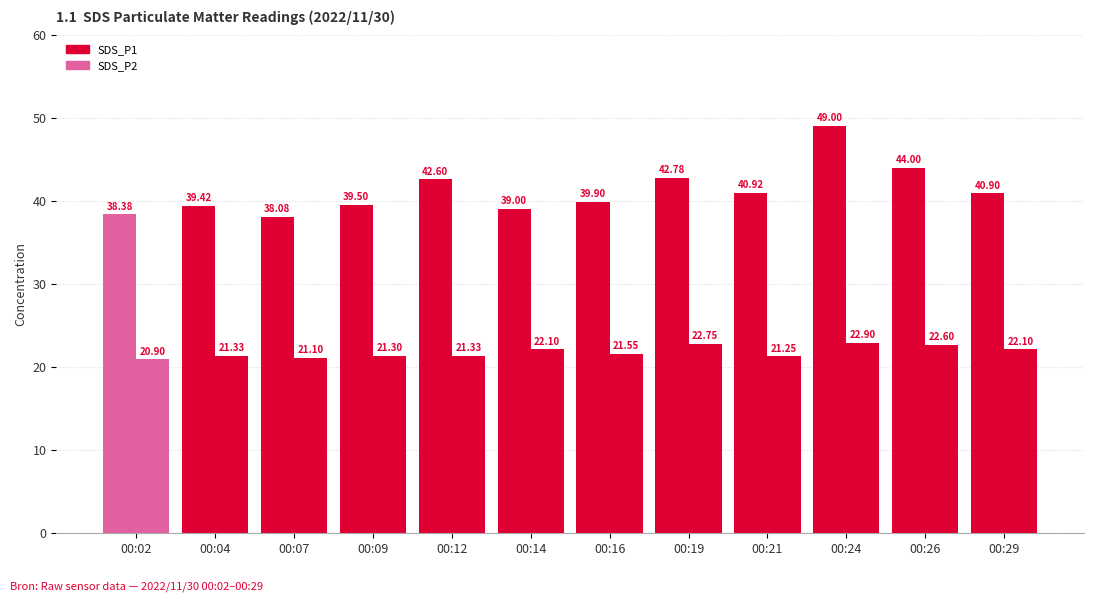

Reading left to right, list all the values displayed in this chart.

SDS_P1: 00:02=38.4	00:04=39.4	00:07=38.1	00:09=39.5	00:12=42.6	00:14=39.0	00:16=39.9	00:19=42.8	00:21=40.9	00:24=49.0	00:26=44.0	00:29=40.9
SDS_P2: 00:02=20.9	00:04=21.3	00:07=21.1	00:09=21.3	00:12=21.3	00:14=22.1	00:16=21.6	00:19=22.8	00:21=21.2	00:24=22.9	00:26=22.6	00:29=22.1